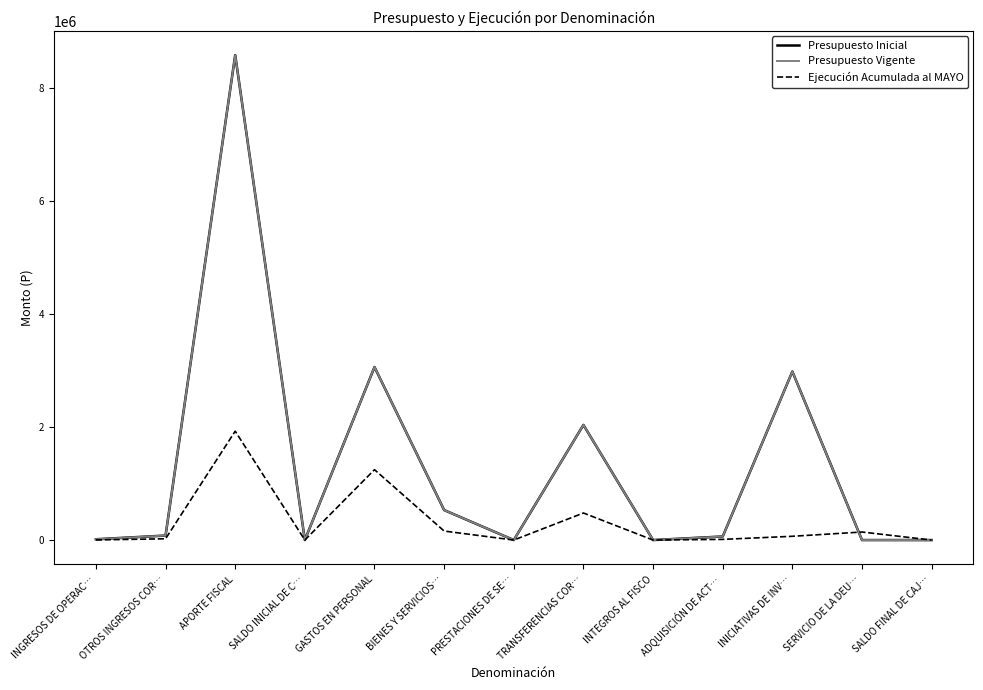

Is it true that Ejecución Acumulada al MAYO equals 2007 at INGRESOS DE OPERAC…?

True